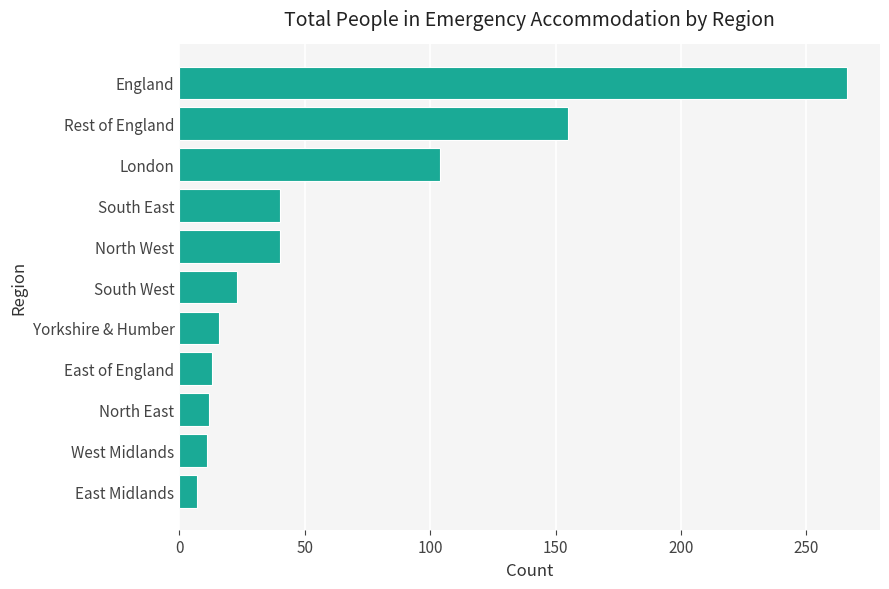

Which has a higher value, England or North West?

England